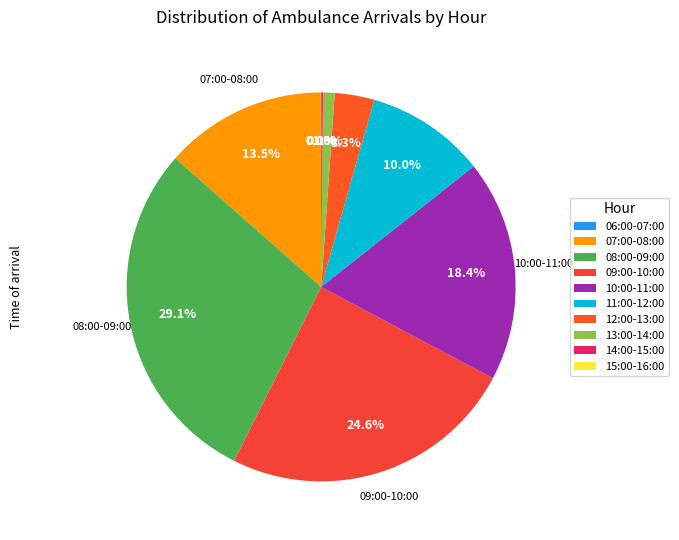

True or false: 09:00-10:00 accounts for 25% of the total.

True